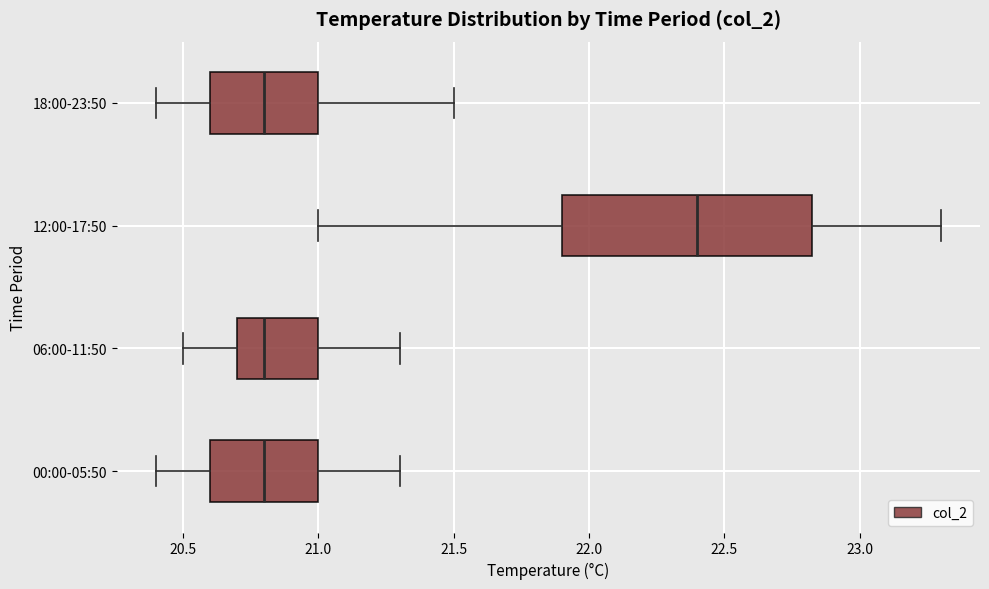

Reading bottom to top, read every box against the x-axis: the position of its median line, the range the box covers, and the ends of its whiskers. The values are not printed on the chart, so give them approximately, as read against the axis.

00:00-05:50: median 20.80, box 20.60 to 21.00, whiskers 20.40 to 21.30
06:00-11:50: median 20.80, box 20.70 to 21.00, whiskers 20.50 to 21.30
12:00-17:50: median 22.40, box 21.90 to 22.85, whiskers 21.00 to 23.30
18:00-23:50: median 20.80, box 20.60 to 21.00, whiskers 20.40 to 21.50